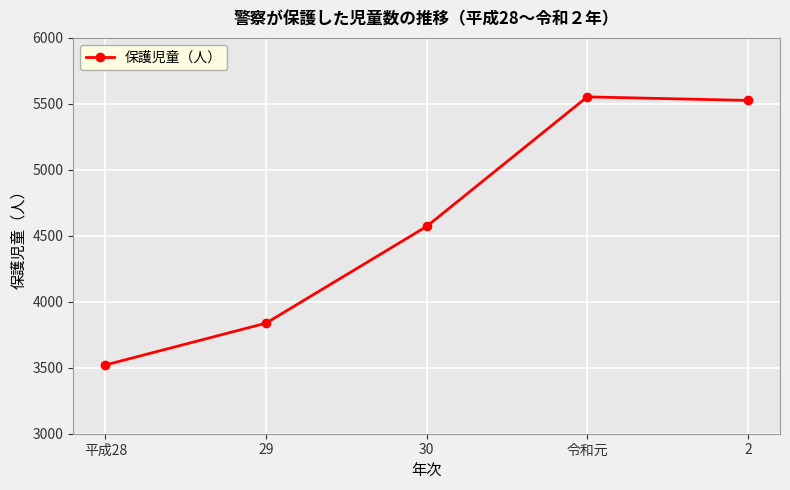

What is the label of the 3rd point from the left?

30